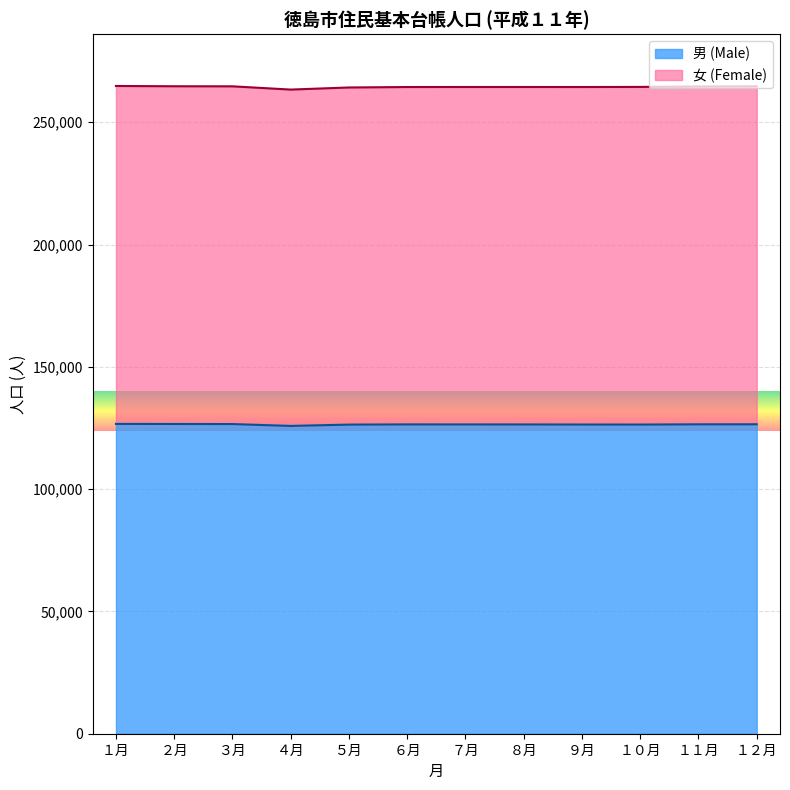

The value at １月 is 217704. True or false?

False